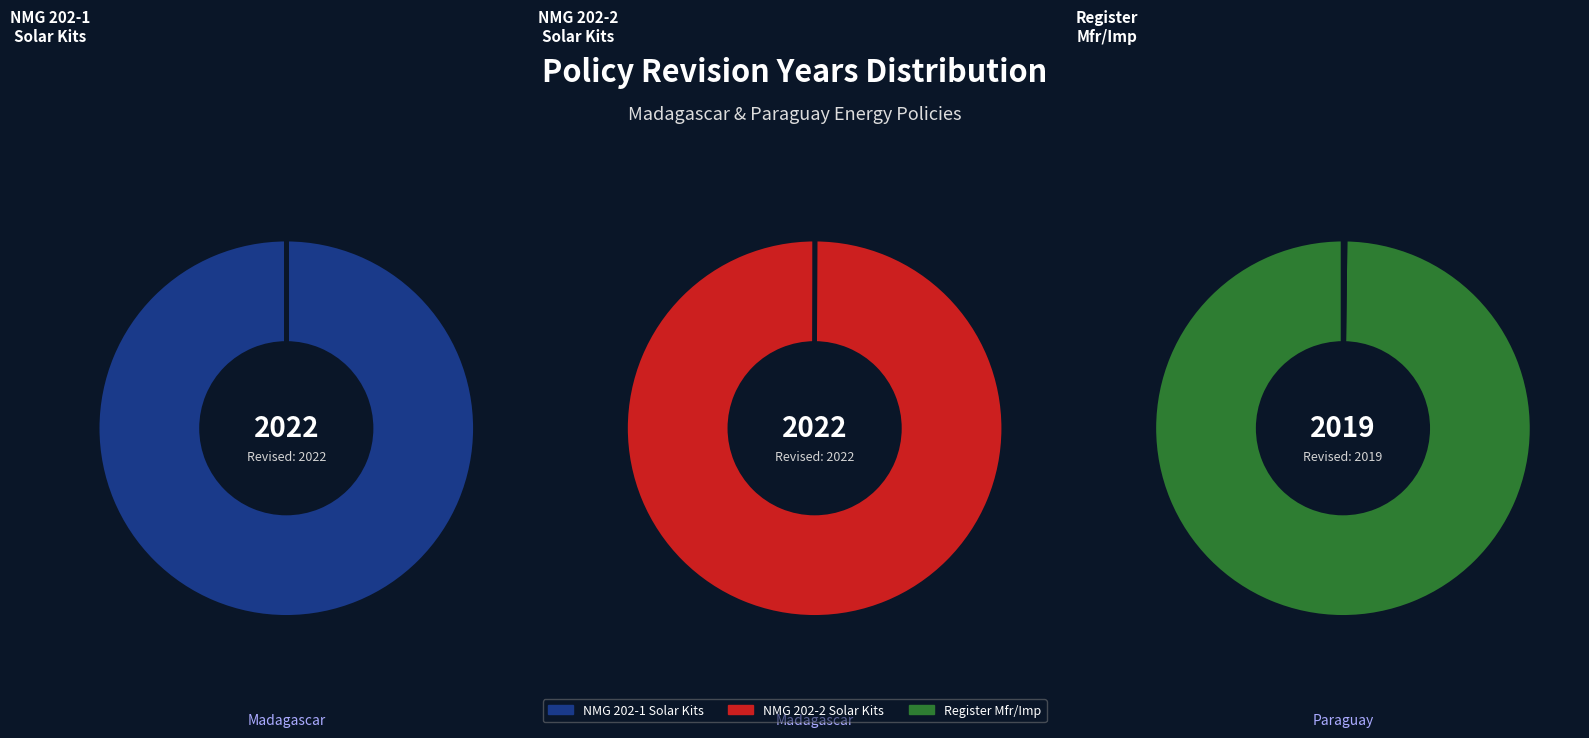

Which has a higher value, Register Manufacturers/Importers or NMG 202-1 Solar Energy Kits?

NMG 202-1 Solar Energy Kits